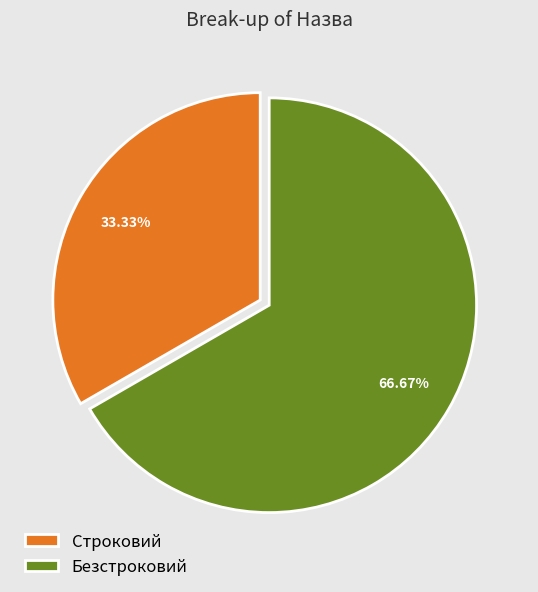

Which has a higher value, Безстроковий or Строковий?

Безстроковий